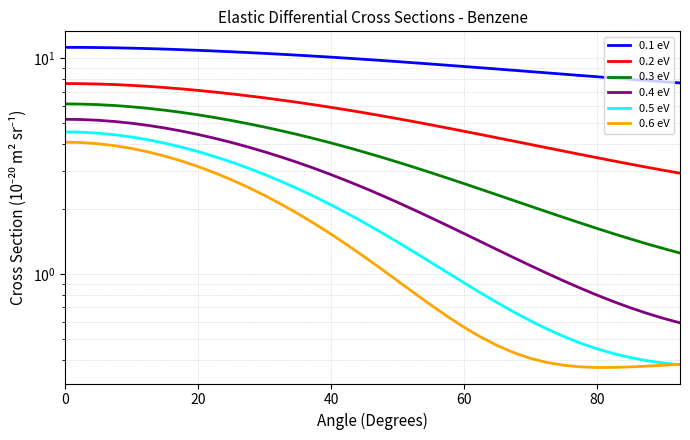

Rank the series by their maximum value, from highest to lowest.

0.1 eV, 0.2 eV, 0.3 eV, 0.4 eV, 0.5 eV, 0.6 eV